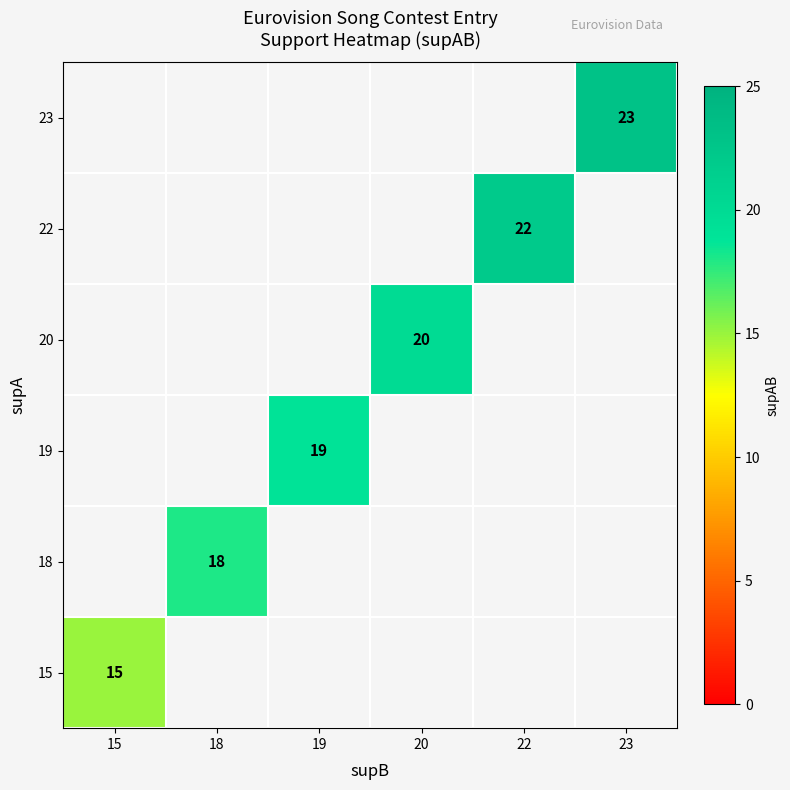

Rank the categories by row_5 value from highest to lowest.

15, 18, 19, 20, 22, 23